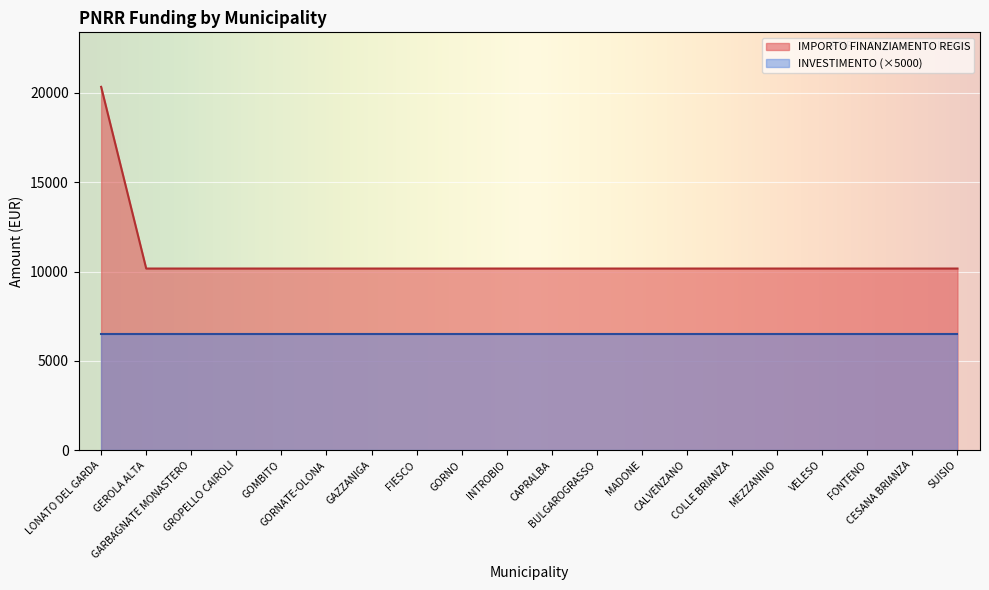

What is the label of the 1st point from the left?

LONATO DEL GARDA